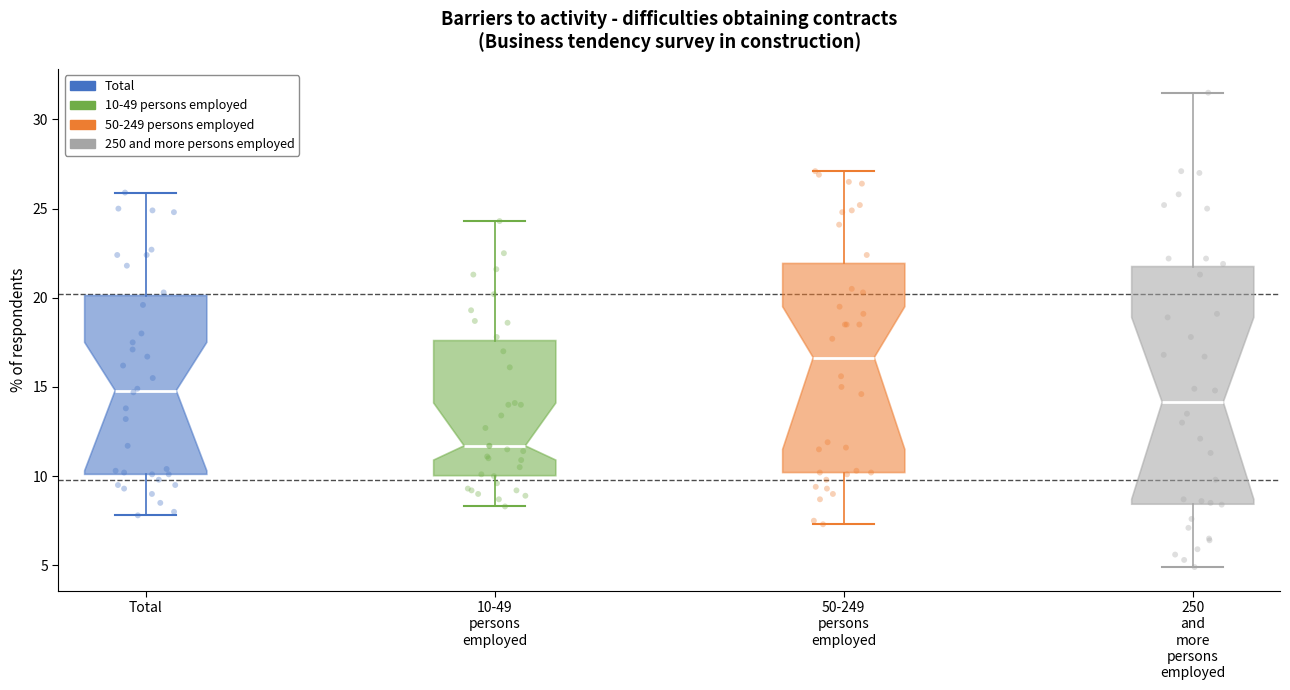

Reading left to right, read every box against the y-axis: the position of its median line, the range the box covers, and the ends of its whiskers. The values are not printed on the chart, so give them approximately, as read against the axis.

Total: median 15.0, box 10.0 to 20.0, whiskers 8.0 to 26.0
10-49 persons employed: median 11.5, box 10.0 to 17.5, whiskers 8.5 to 24.5
50-249 persons employed: median 16.5, box 10.0 to 22.0, whiskers 7.5 to 27.0
250 and more persons employed: median 14.0, box 8.5 to 22.0, whiskers 5.0 to 31.5